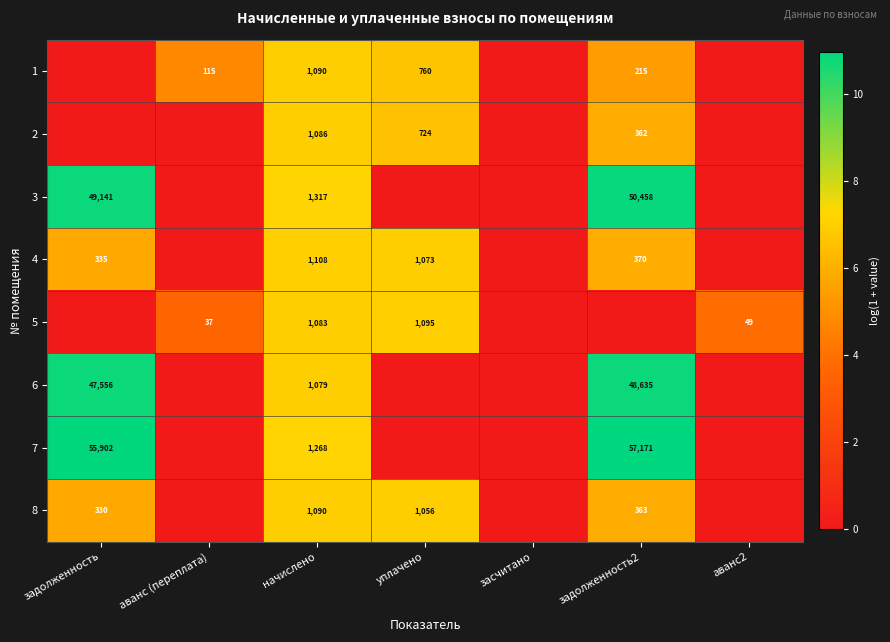

Is the value of 5 at начислено greater than the value of 6 at задолженность?

No